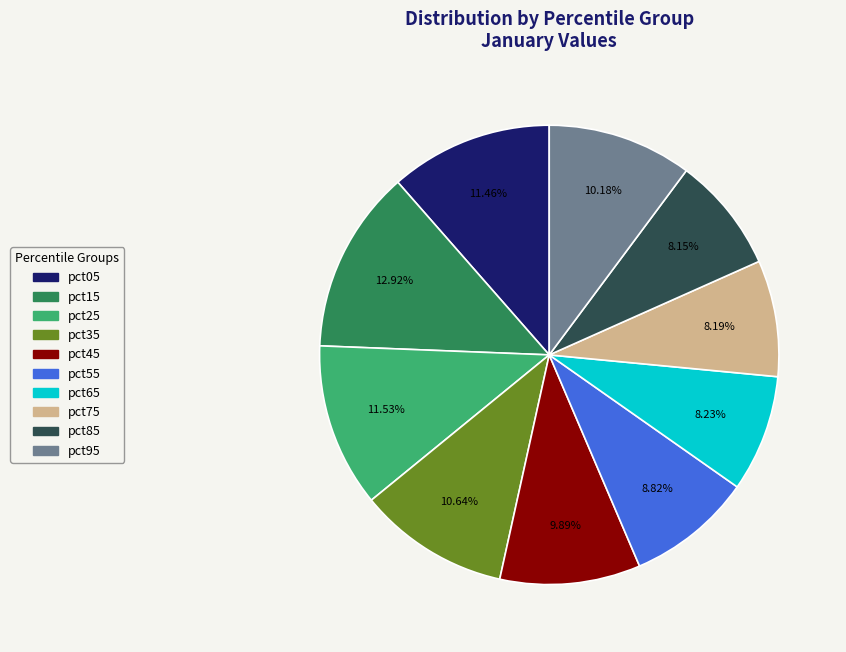

Is pct55 the majority of the pie?

No